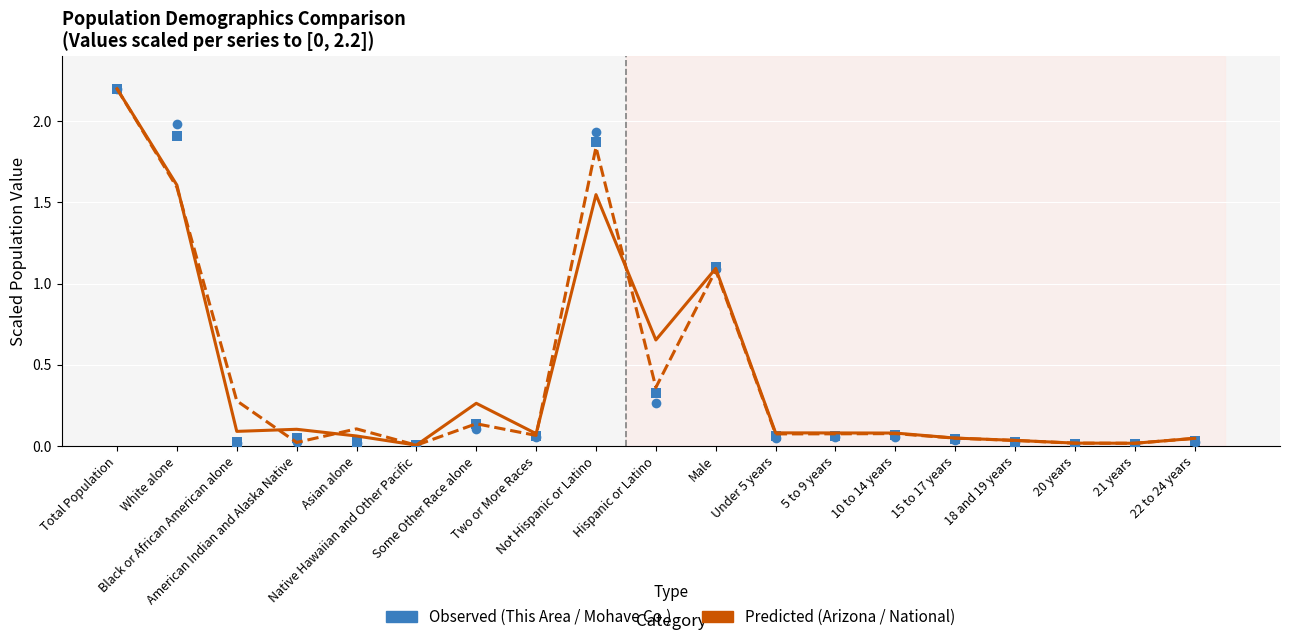

What is the maximum value shown in the chart?

2.2